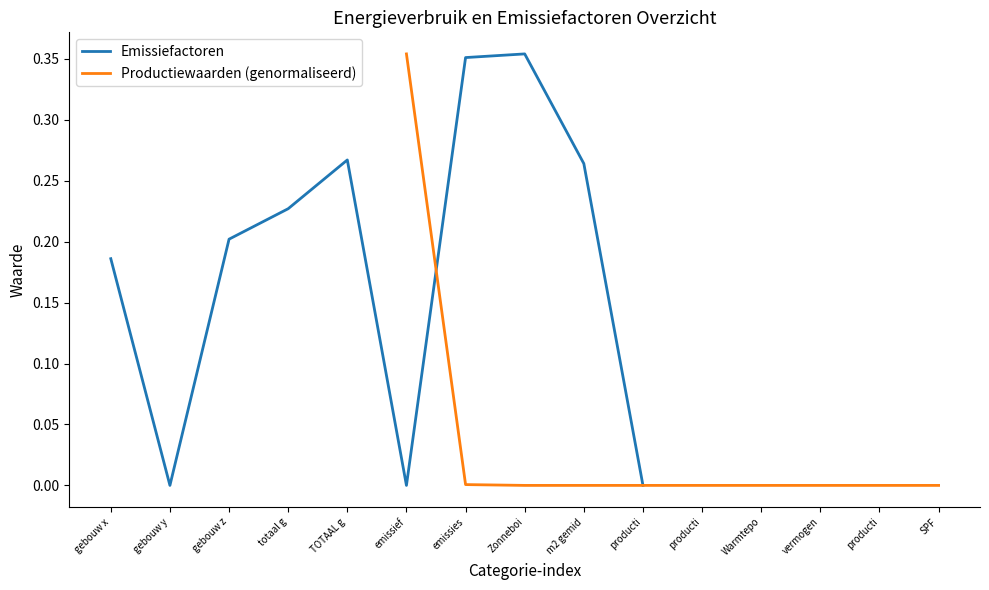

Count the number of categories in the chart.

10